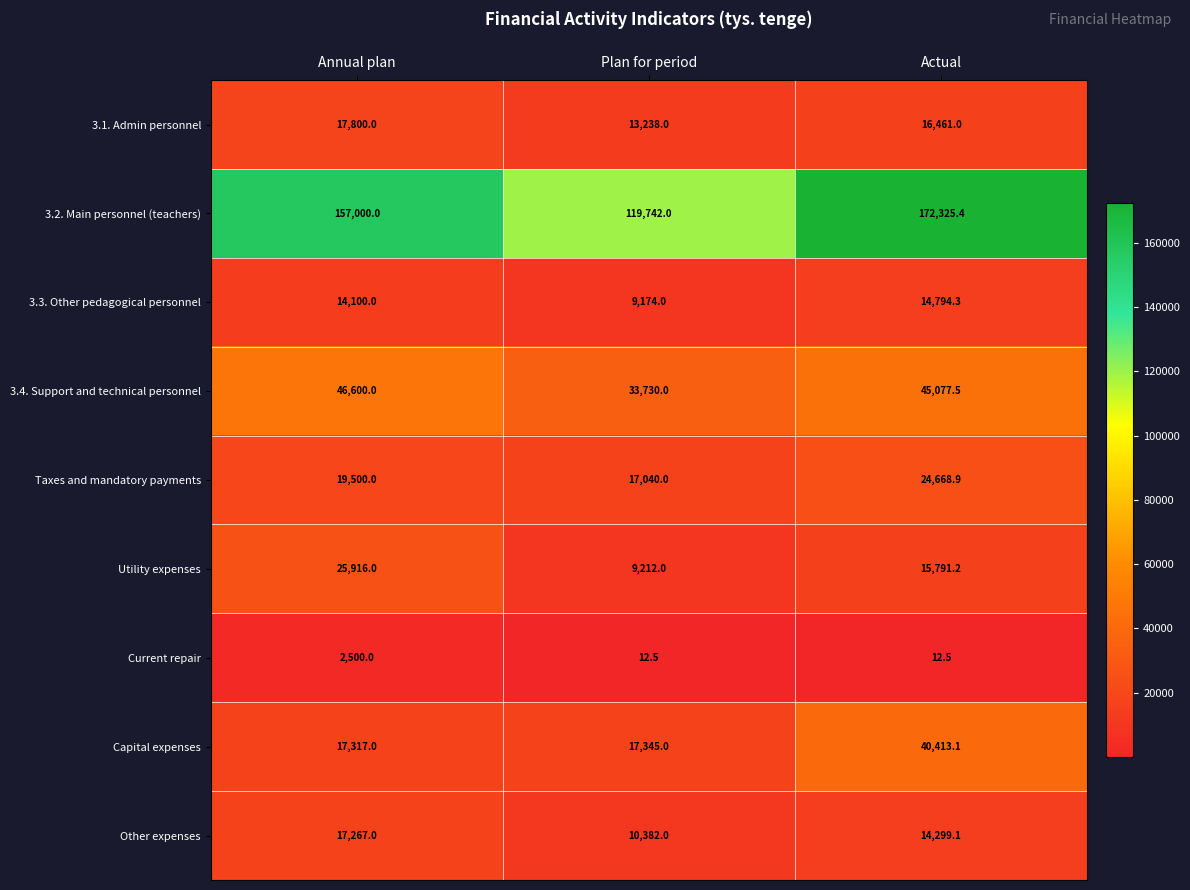

What is the difference between the Utility expenses values at Plan for period and Annual plan?

16704.0